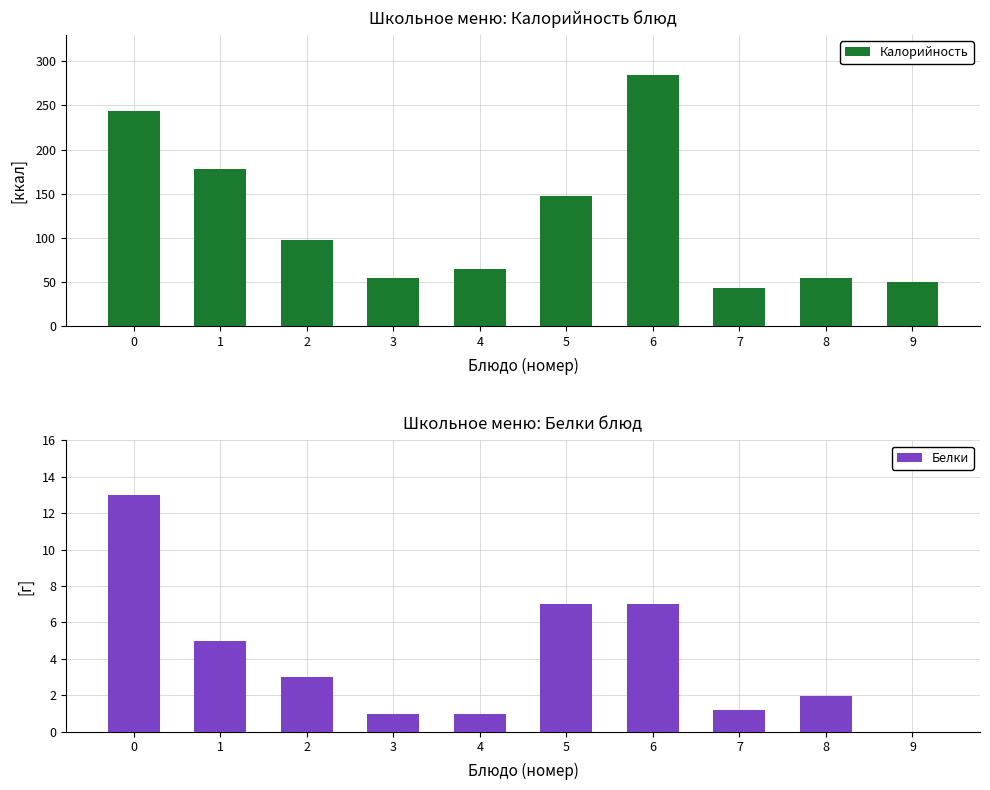

At how many categories does at least one series exceed 206?

2